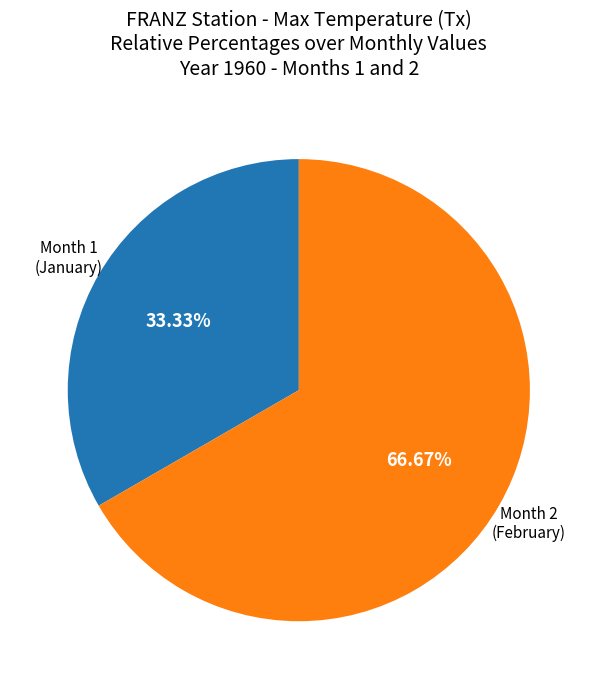

Does any single category account for the majority?

Yes